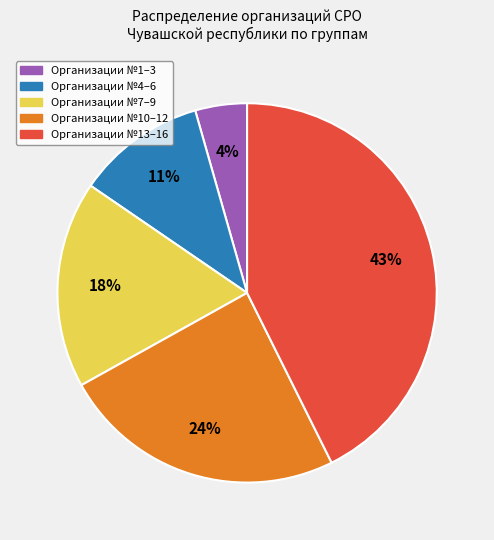

Rank the categories by value from lowest to highest.

Организации №1–3, Организации №4–6, Организации №7–9, Организации №10–12, Организации №13–16